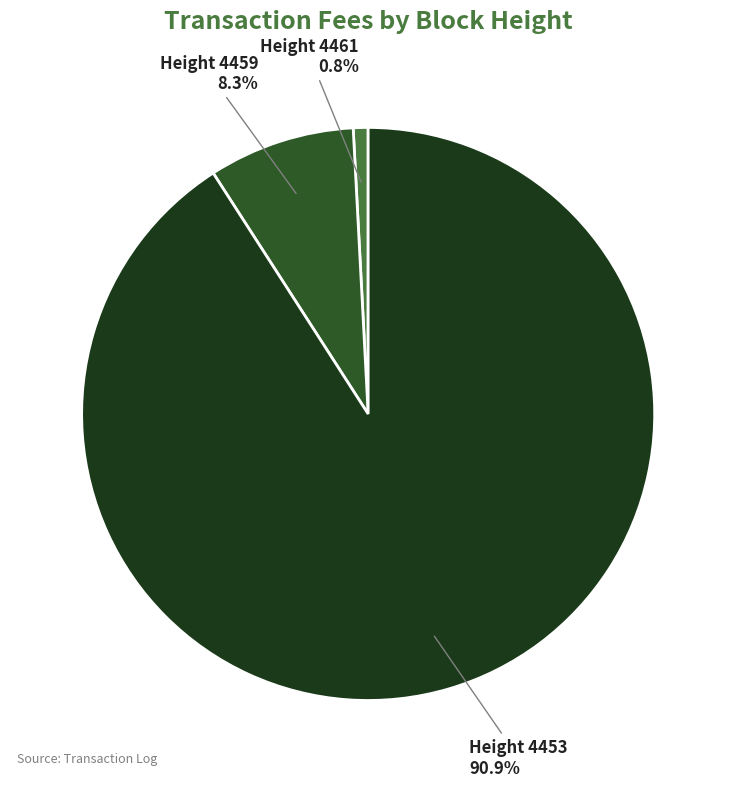

Rank the categories by value from lowest to highest.

4461, 4459, 4453